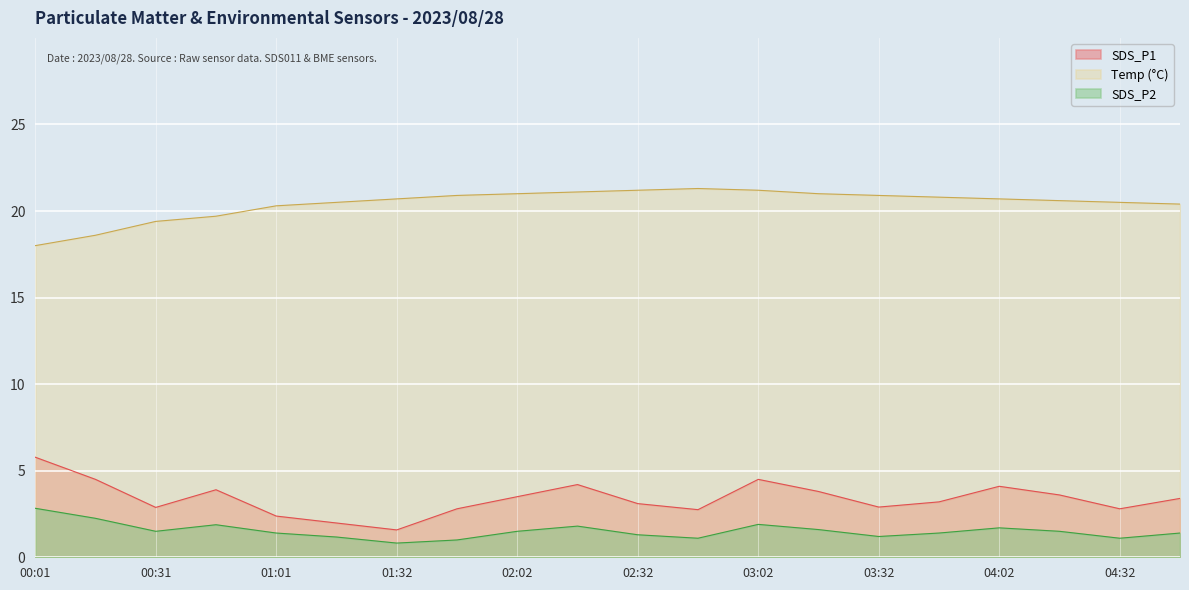

Which category has the highest value across all series?

02:47